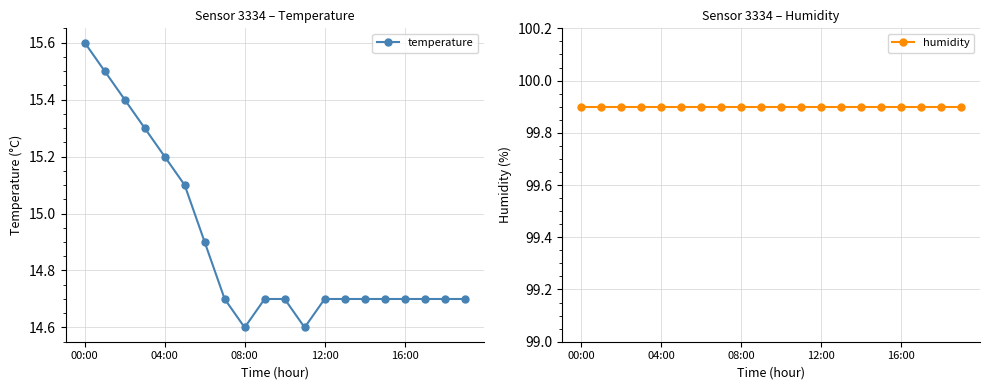

What is the value of the humidity point at the 12th from the left?

99.9